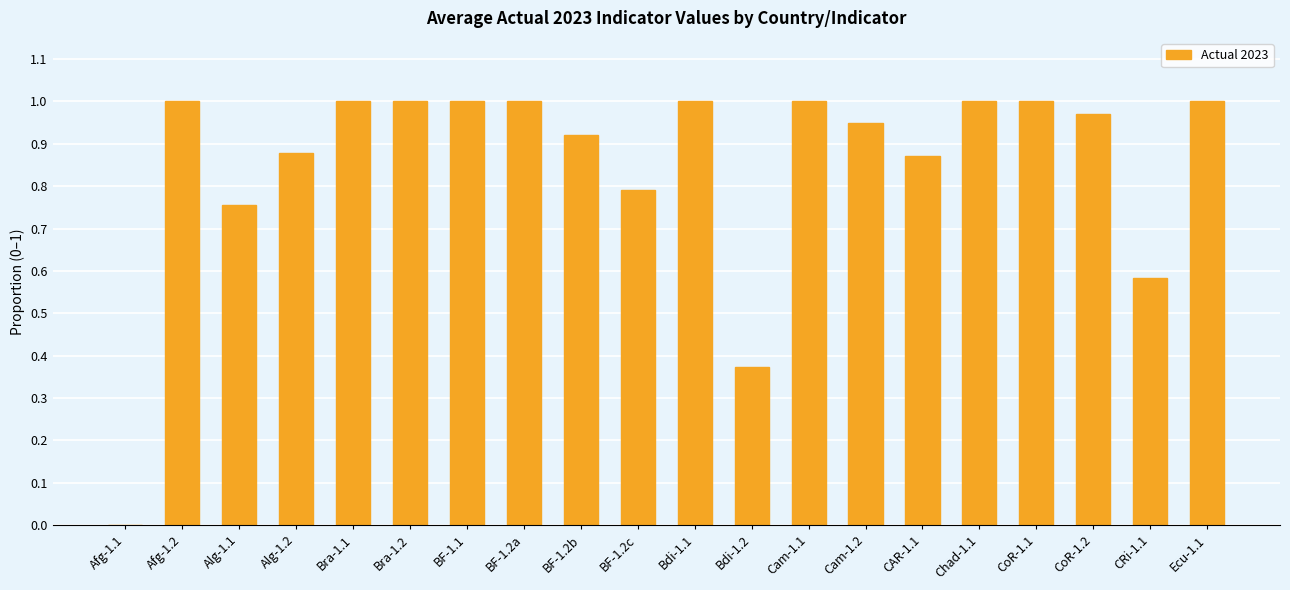

What is the sum of the values at Afg-1.2 and BF-1.2b?

1.9